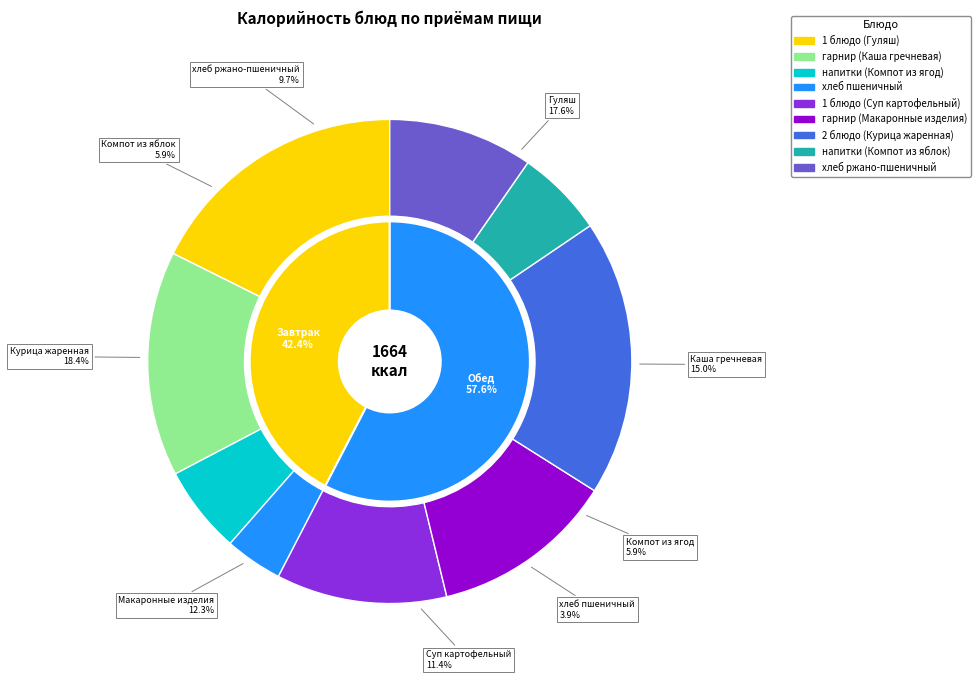

Between хлеб ржано-пшеничный and 1 блюдо (Суп картофельный), which is larger?

1 блюдо (Суп картофельный)